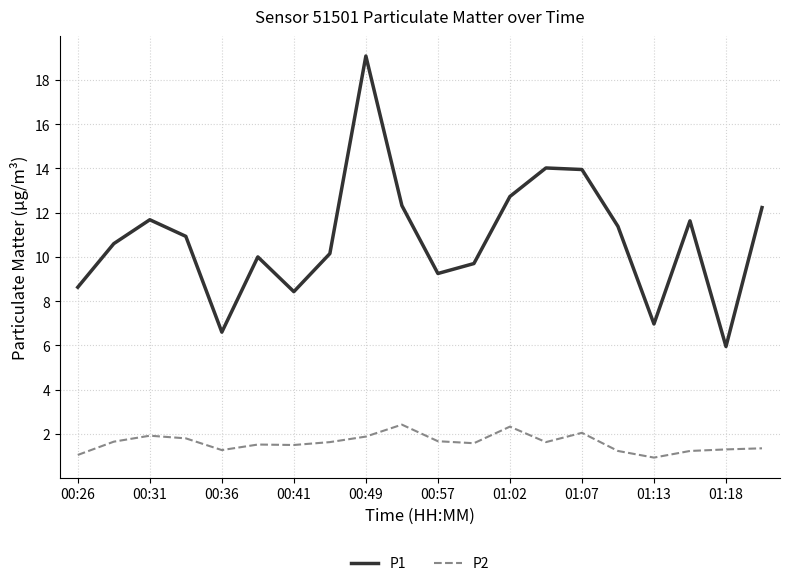

Which series has the largest total across all categories?

P1